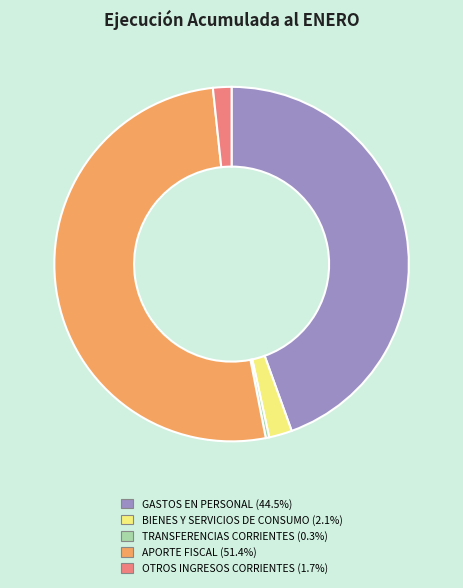

Is there any slice that represents more than half of the pie?

Yes